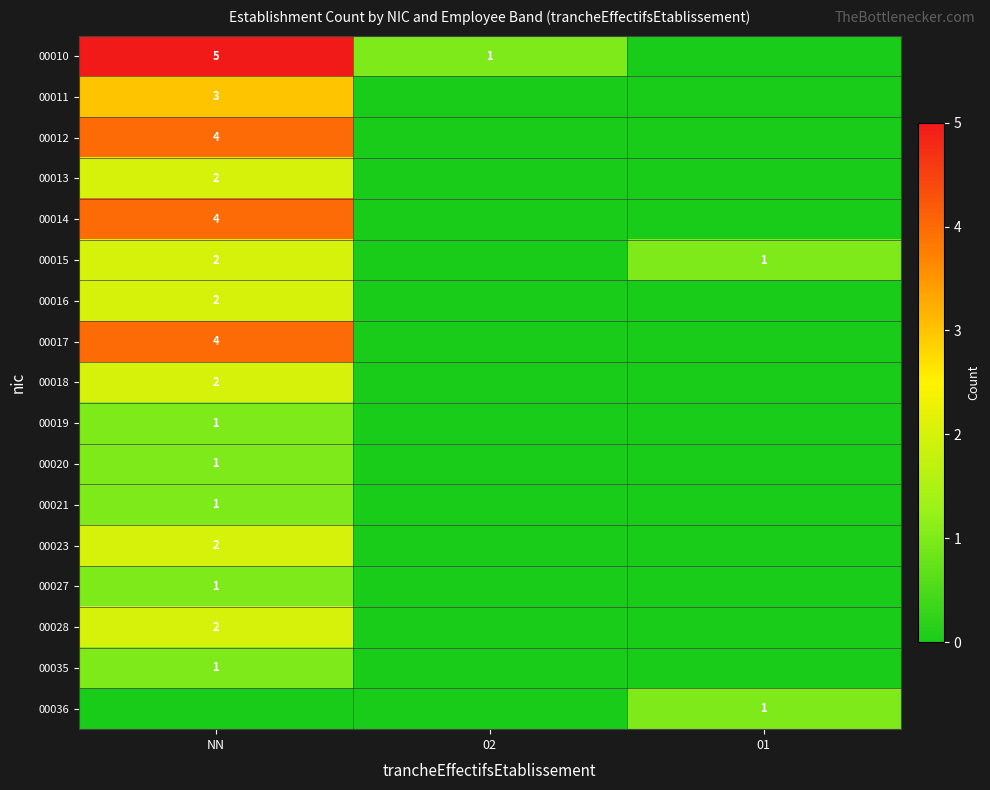

The 00016 series shows 2 at NN. True or false?

True